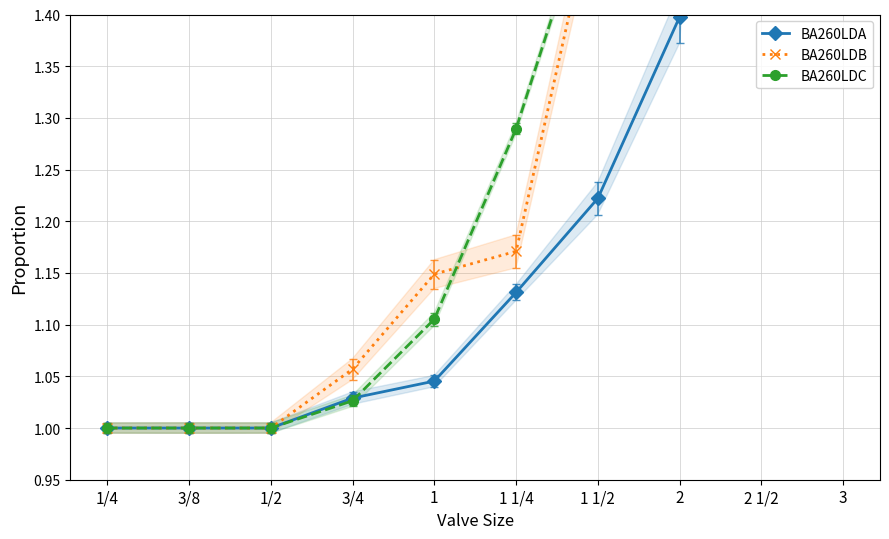

True or false: BA260LDB has more than 2 interior local peaks.

False